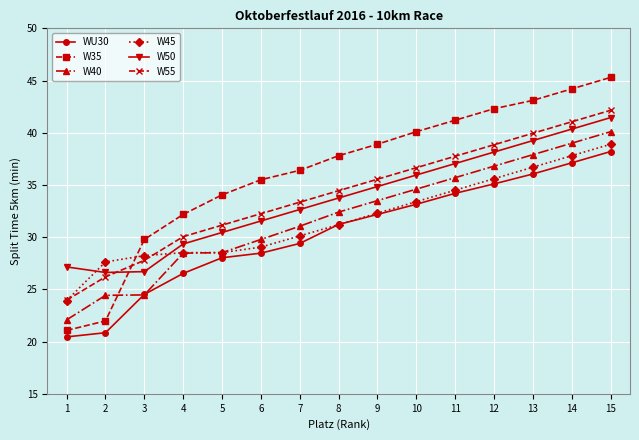

Which series has the largest range (max minus min)?

W35